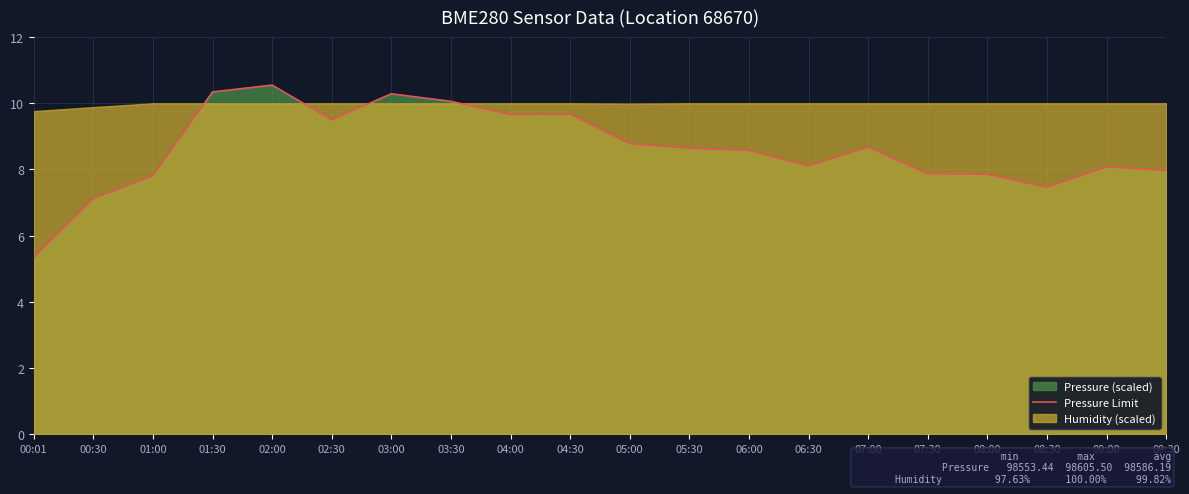

Where does the data first go above 8?

01:30